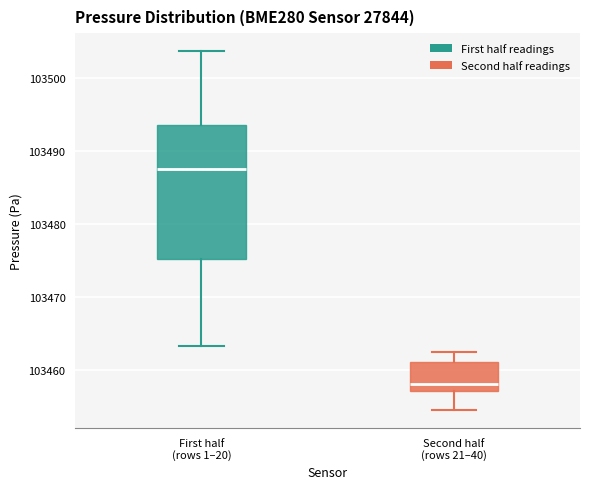

Reading left to right, read every box against the y-axis: the position of its median line, the range the box covers, and the ends of its whiskers. The values are not printed on the chart, so give them approximately, as read against the axis.

First half (rows 1–20): median 103487, box 103475 to 103494, whiskers 103463 to 103504
Second half (rows 21–40): median 103458, box 103457 to 103461, whiskers 103454 to 103462